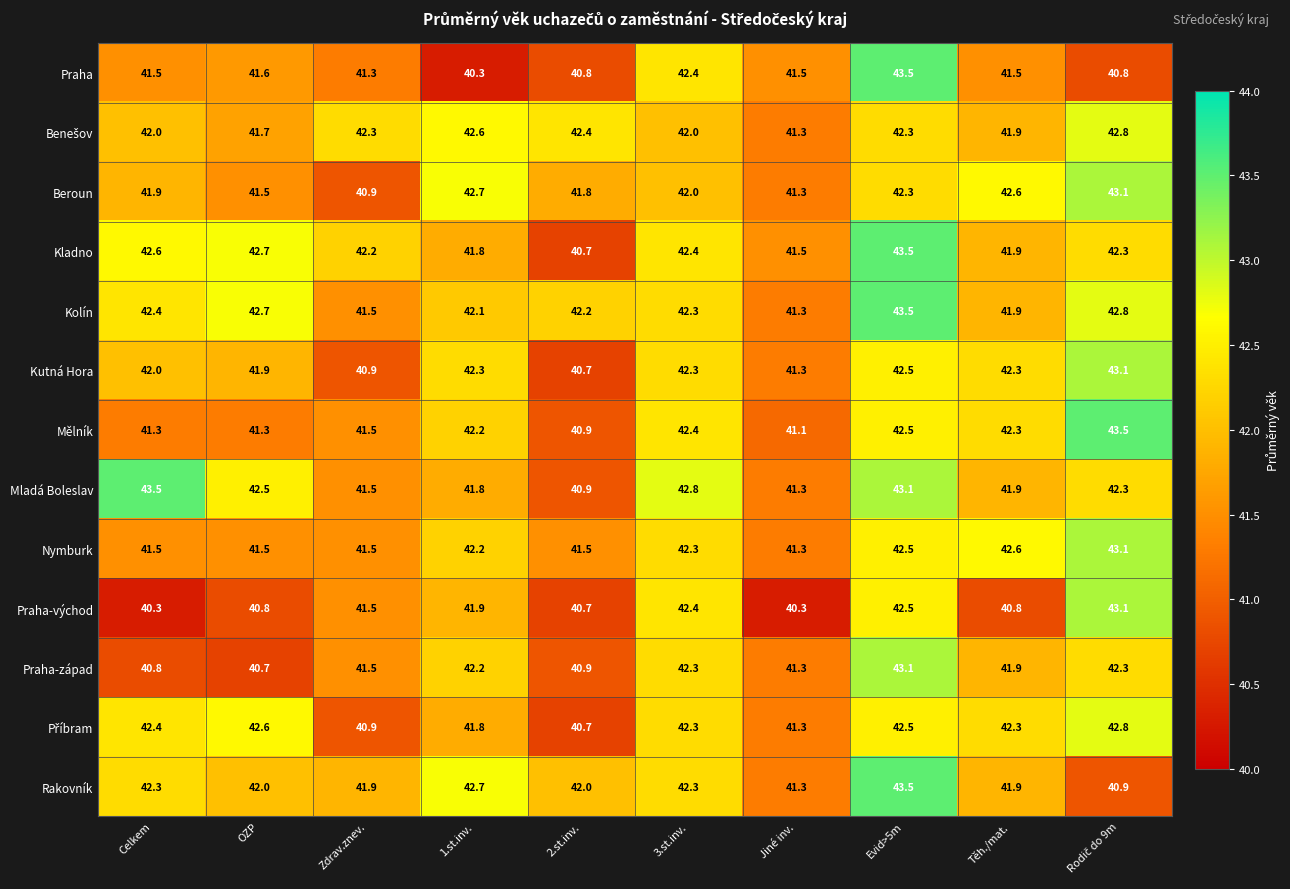

What is the smallest value displayed?

40.3